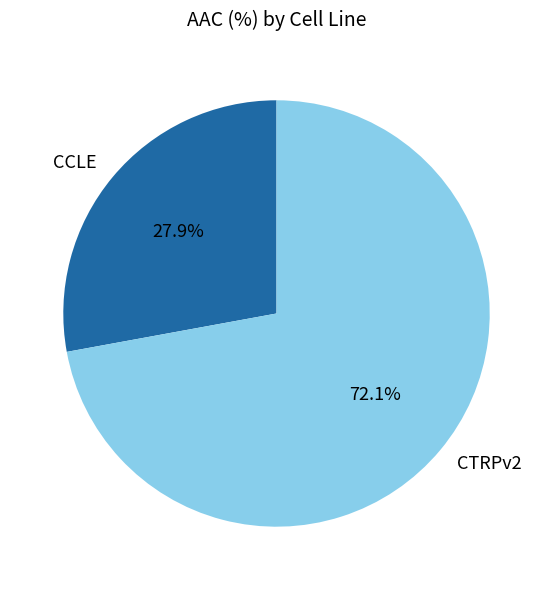

Which slice represents more than half of the pie?

CTRPv2